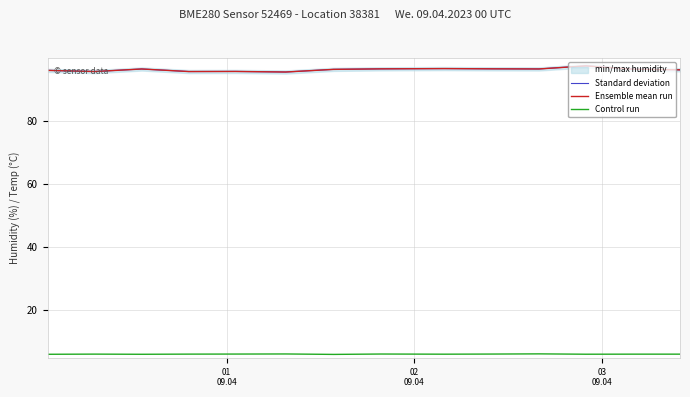

The value of Ensemble mean run at 03
09.04 is 32.4. True or false?

False